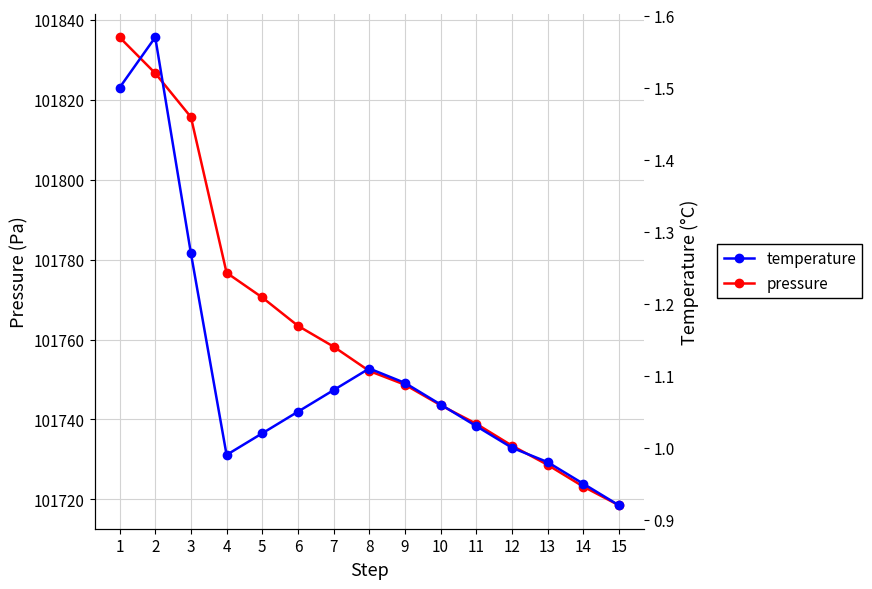

Where does the temperature series first go above 1?

1